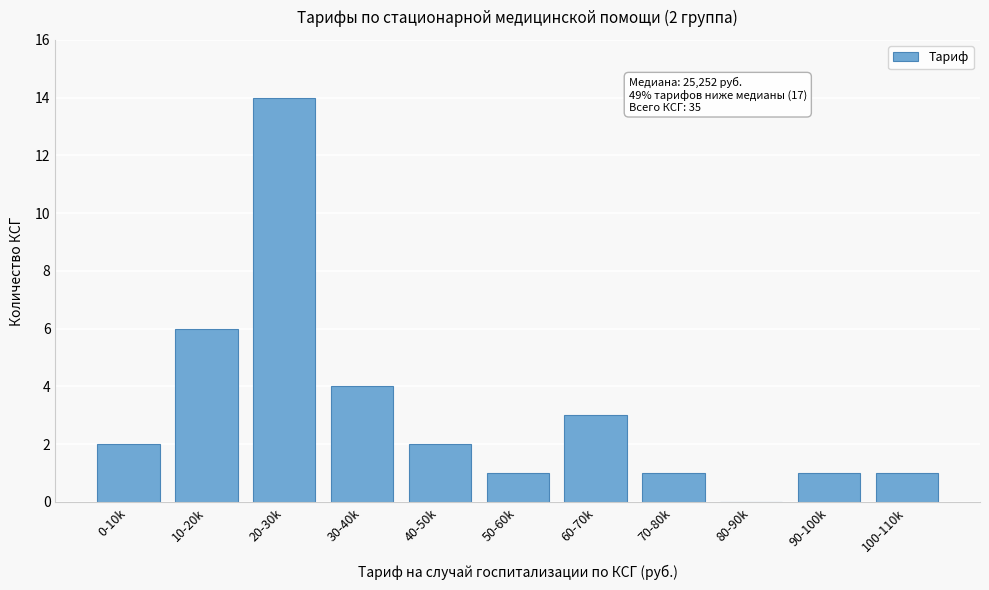

Reading left to right, transcribe all the data shown in this chart.

0-10k=2	10-20k=6	20-30k=14	30-40k=4	40-50k=2	50-60k=1	60-70k=3	70-80k=1	80-90k=0	90-100k=1	100-110k=1